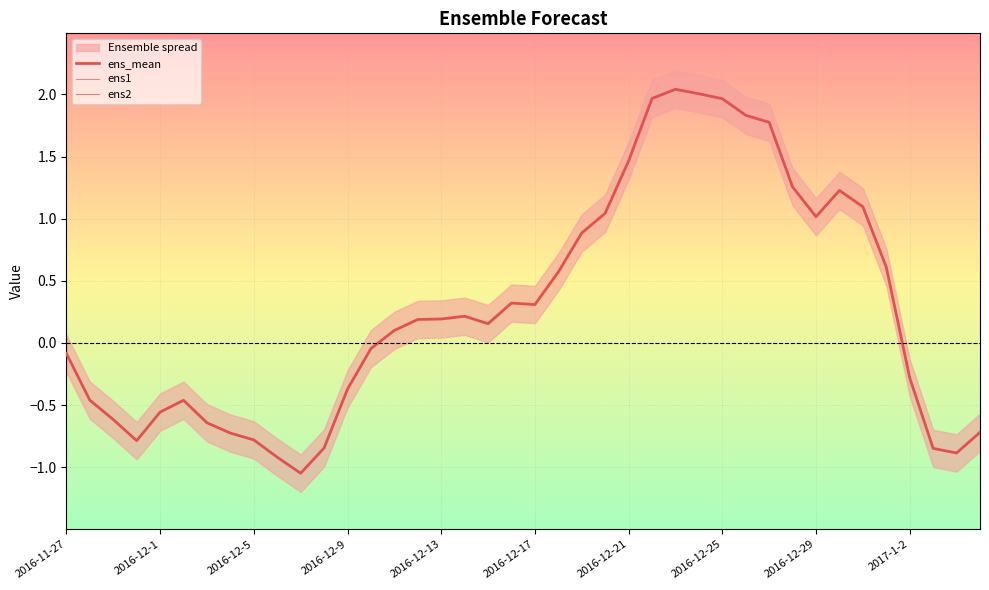

In ens_mean, how many points are lower than both neighbors (excluding endpoints)?

6